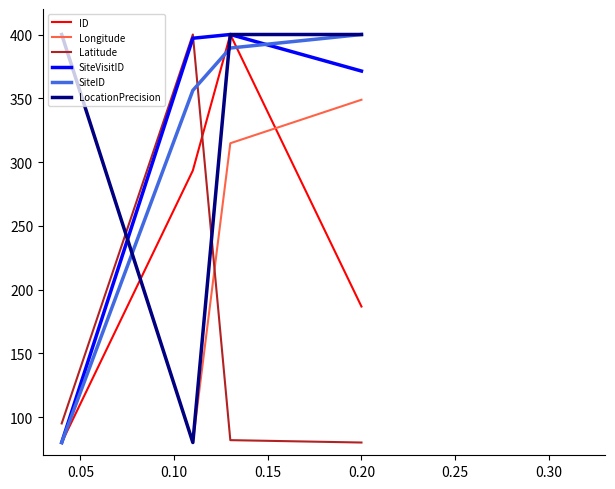

How many interior local peaks does the Latitude series have?

1